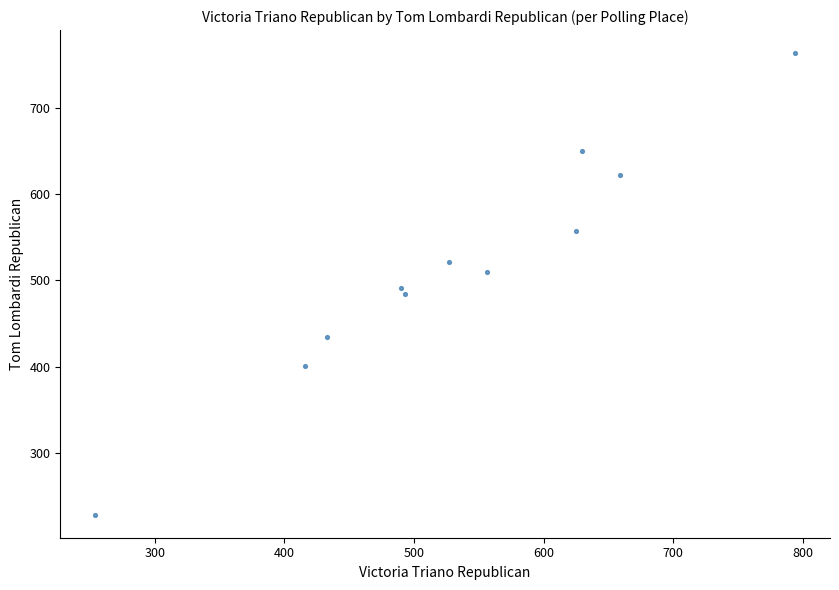

What is the range of X values (max minus min)?

540